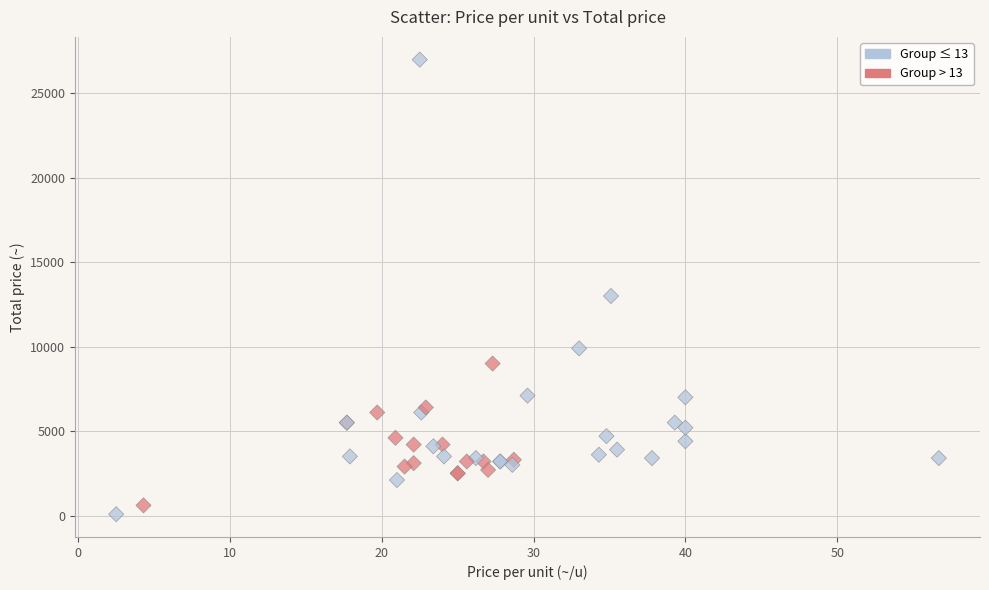

What Y value in the scatter plot is closest to 13537?

13000